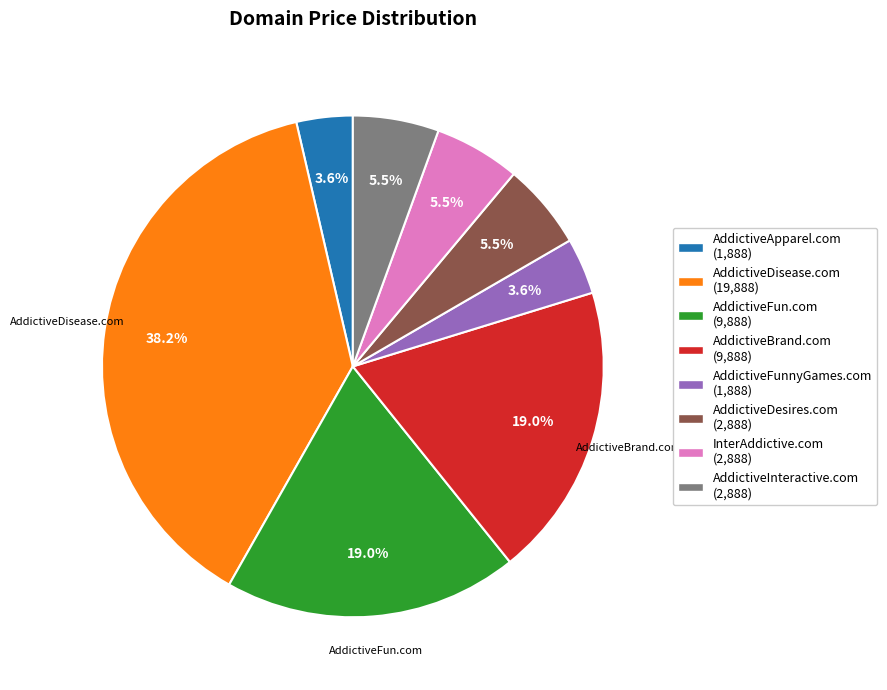

How many slices are in this pie chart?

8